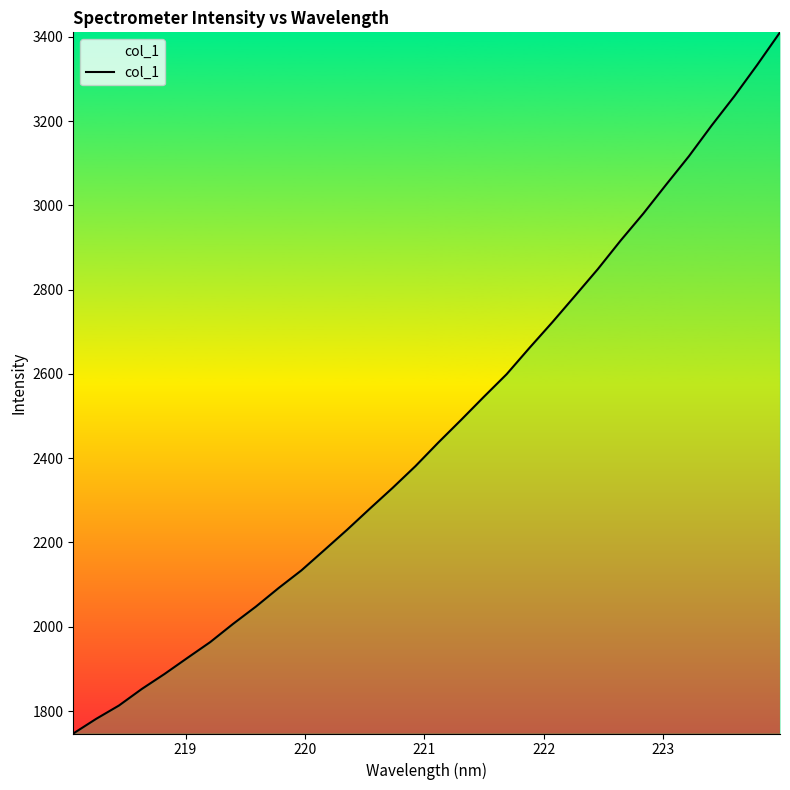

Reading left to right, extract all data points from this chart.

1746.7	1781.4	1813.1	1852.3	1888.1	1926.1	1963.6	2006.8	2047.7	2091.9	2133.9	2181.8	2230.1	2280.3	2329.7	2381.2	2437.0	2490.7	2545.6	2599.3	2661.6	2722.3	2785.2	2848.5	2916.2	2980.5	3049.1	3116.5	3189.5	3259.1	3333.3	3410.4